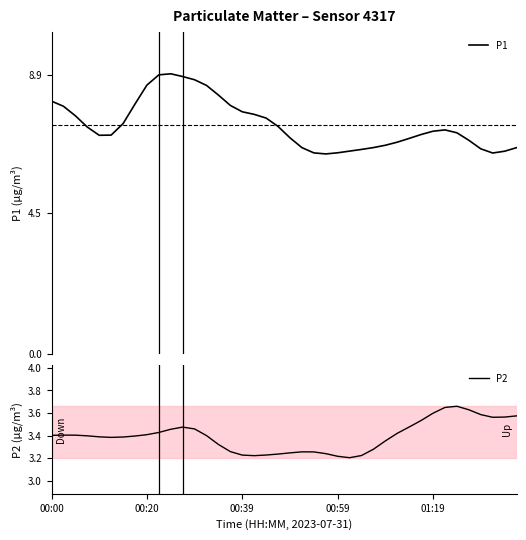

The P1 series shows 10.6 at 23. True or false?

False